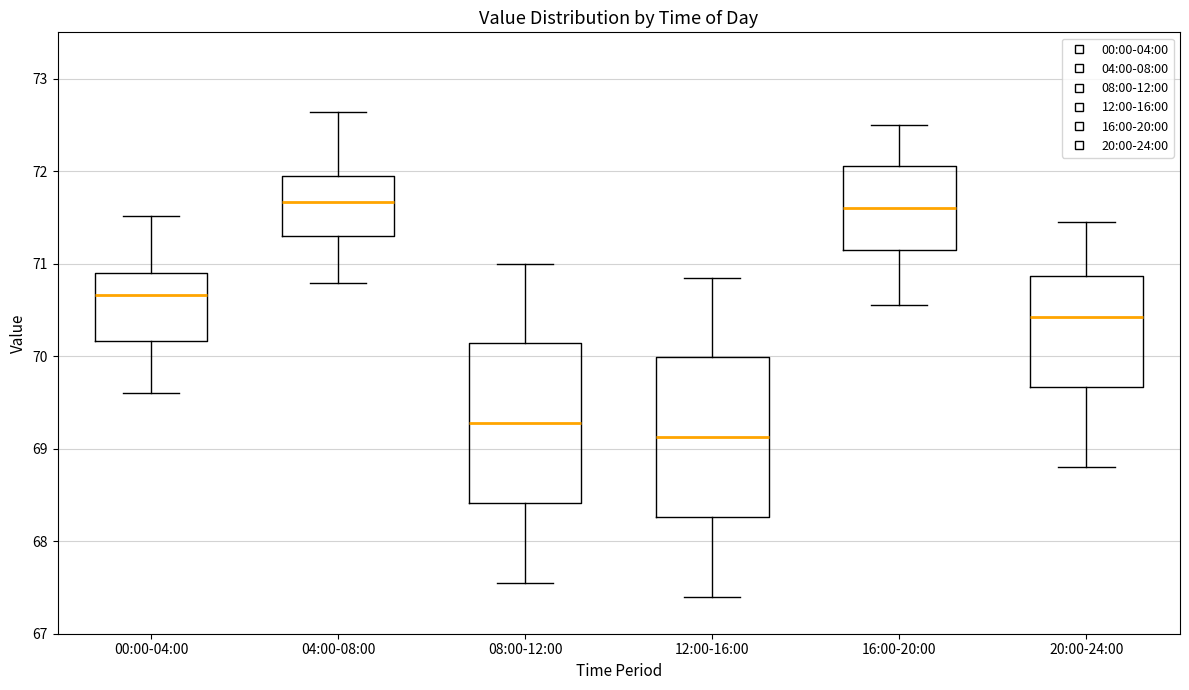

Reading left to right, transcribe this box plot: for each box, give where its median line is, the range the box spans, and where its two whiskers end, as read against the y-axis. The values are not printed on the chart, so give them approximately, as read against the axis.

00:00-04:00: median 70.7, box 70.2 to 70.9, whiskers 69.6 to 71.5
04:00-08:00: median 71.7, box 71.3 to 71.9, whiskers 70.8 to 72.6
08:00-12:00: median 69.3, box 68.4 to 70.1, whiskers 67.6 to 71.0
12:00-16:00: median 69.1, box 68.3 to 70.0, whiskers 67.4 to 70.9
16:00-20:00: median 71.6, box 71.2 to 72.1, whiskers 70.6 to 72.5
20:00-24:00: median 70.4, box 69.7 to 70.9, whiskers 68.8 to 71.5